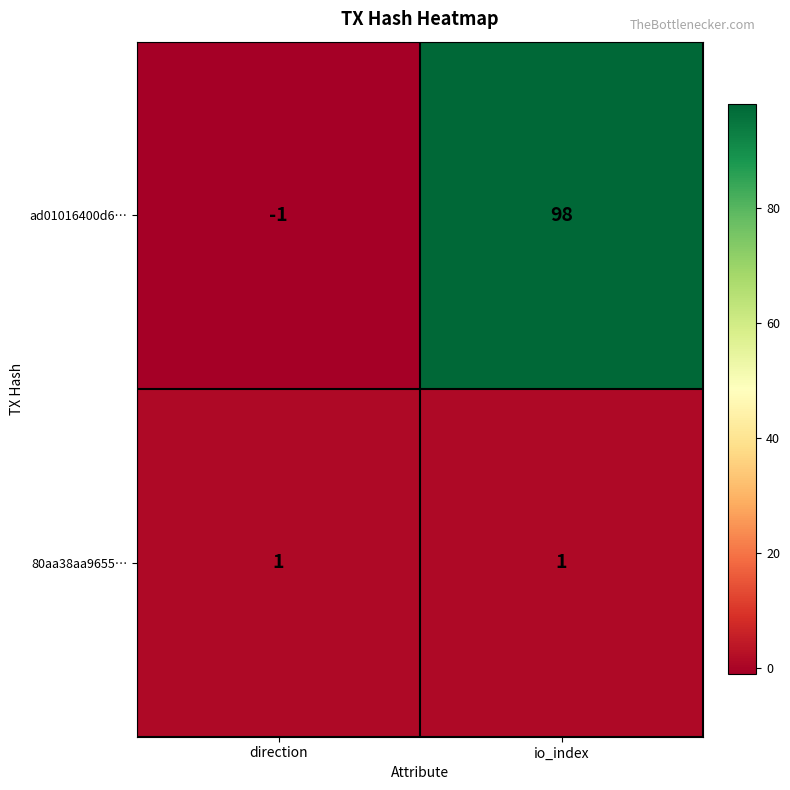

Between direction and io_index, which series saw the biggest shift?

ad01016400d6…